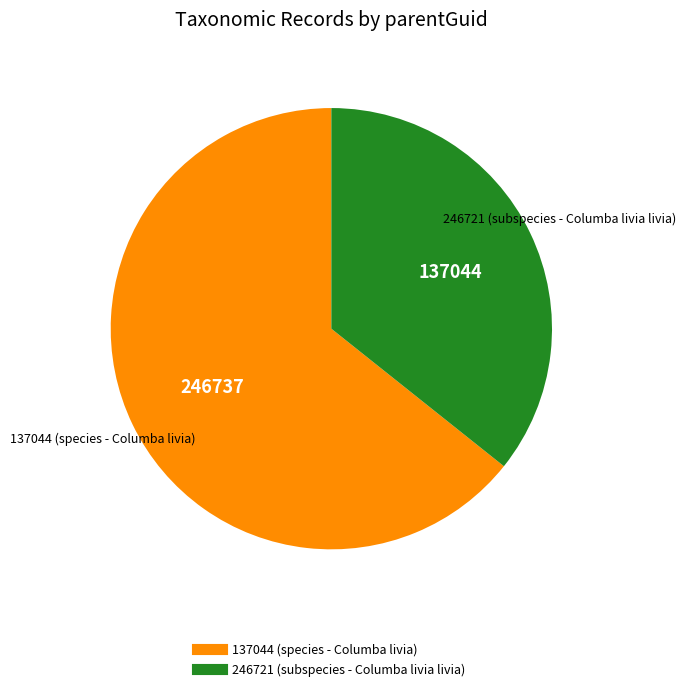

Does 137044 (species - Columba livia) represent more than half of the total?

Yes